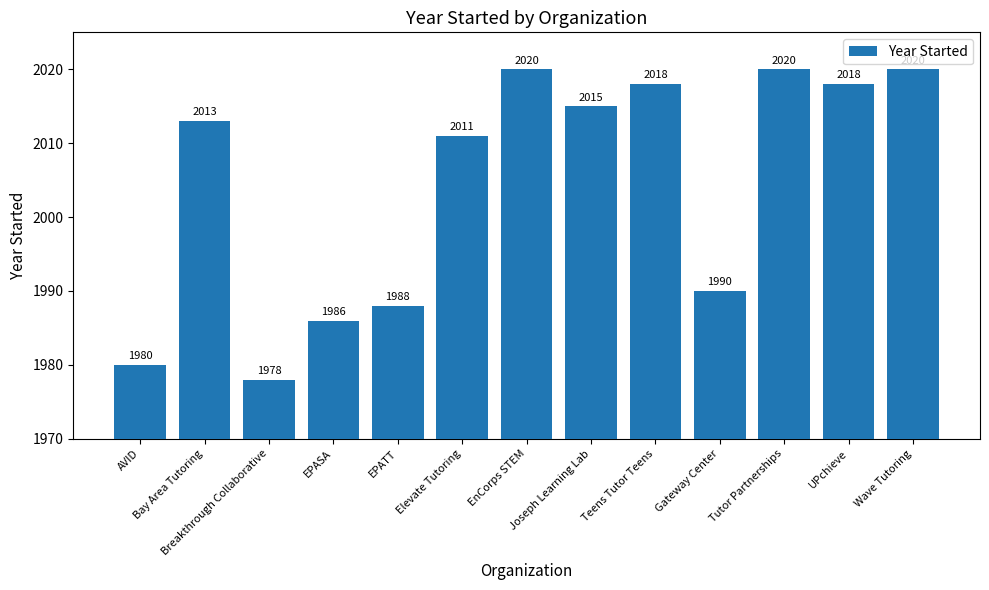

Is it true that the value at Bay Area Tutoring is 2857?

False